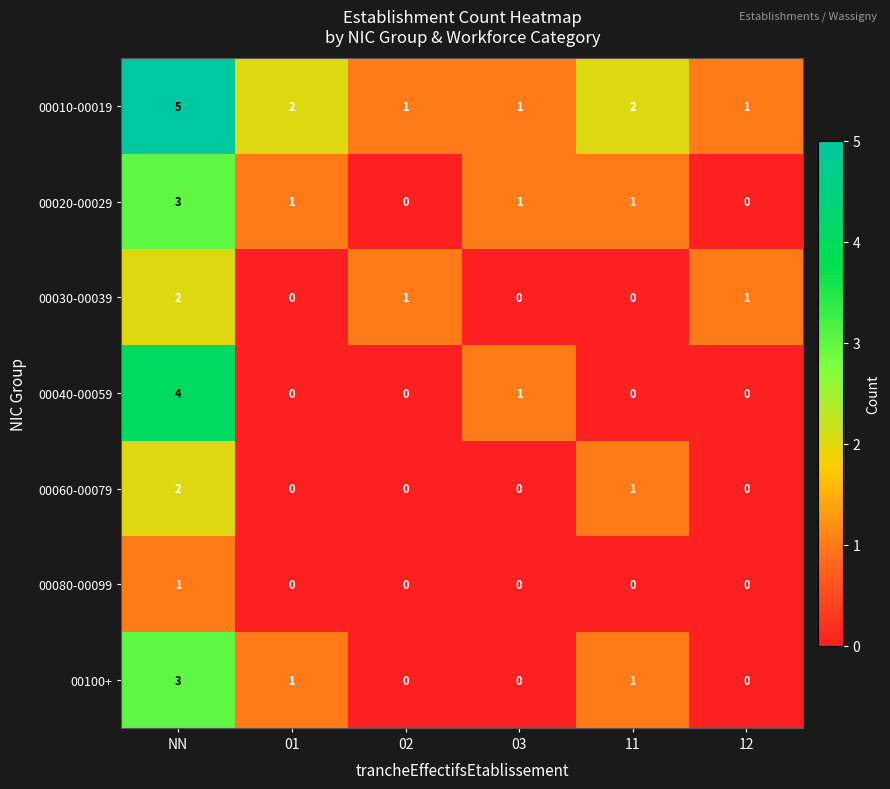

What is the difference between the highest and lowest values at NN?

4